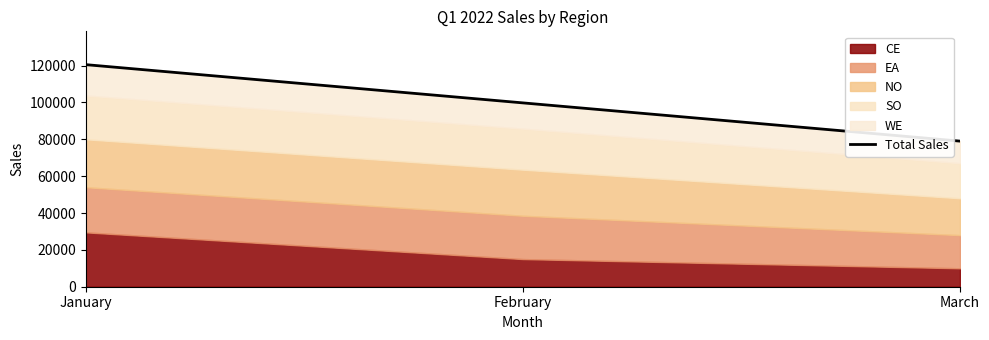

Is it true that the value at March is 79000?

True